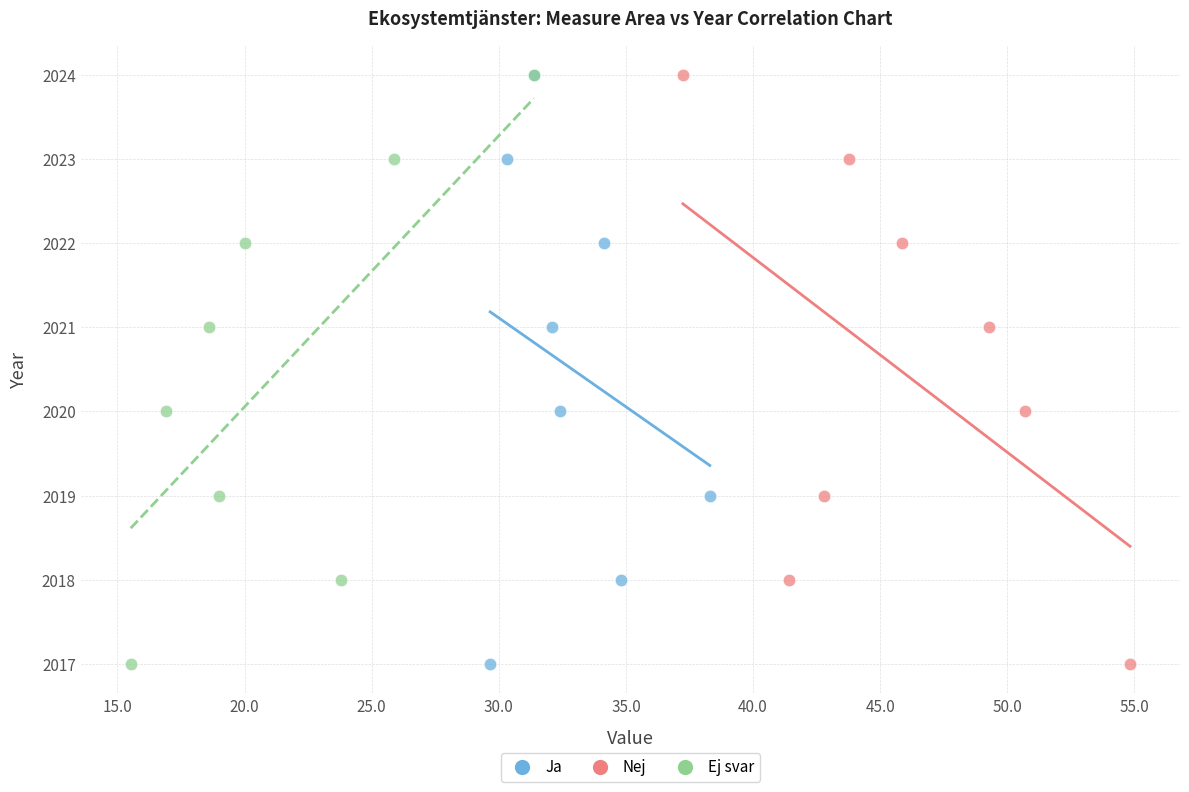

What are all the series names shown in the legend?

Ja, Nej, Ej svar